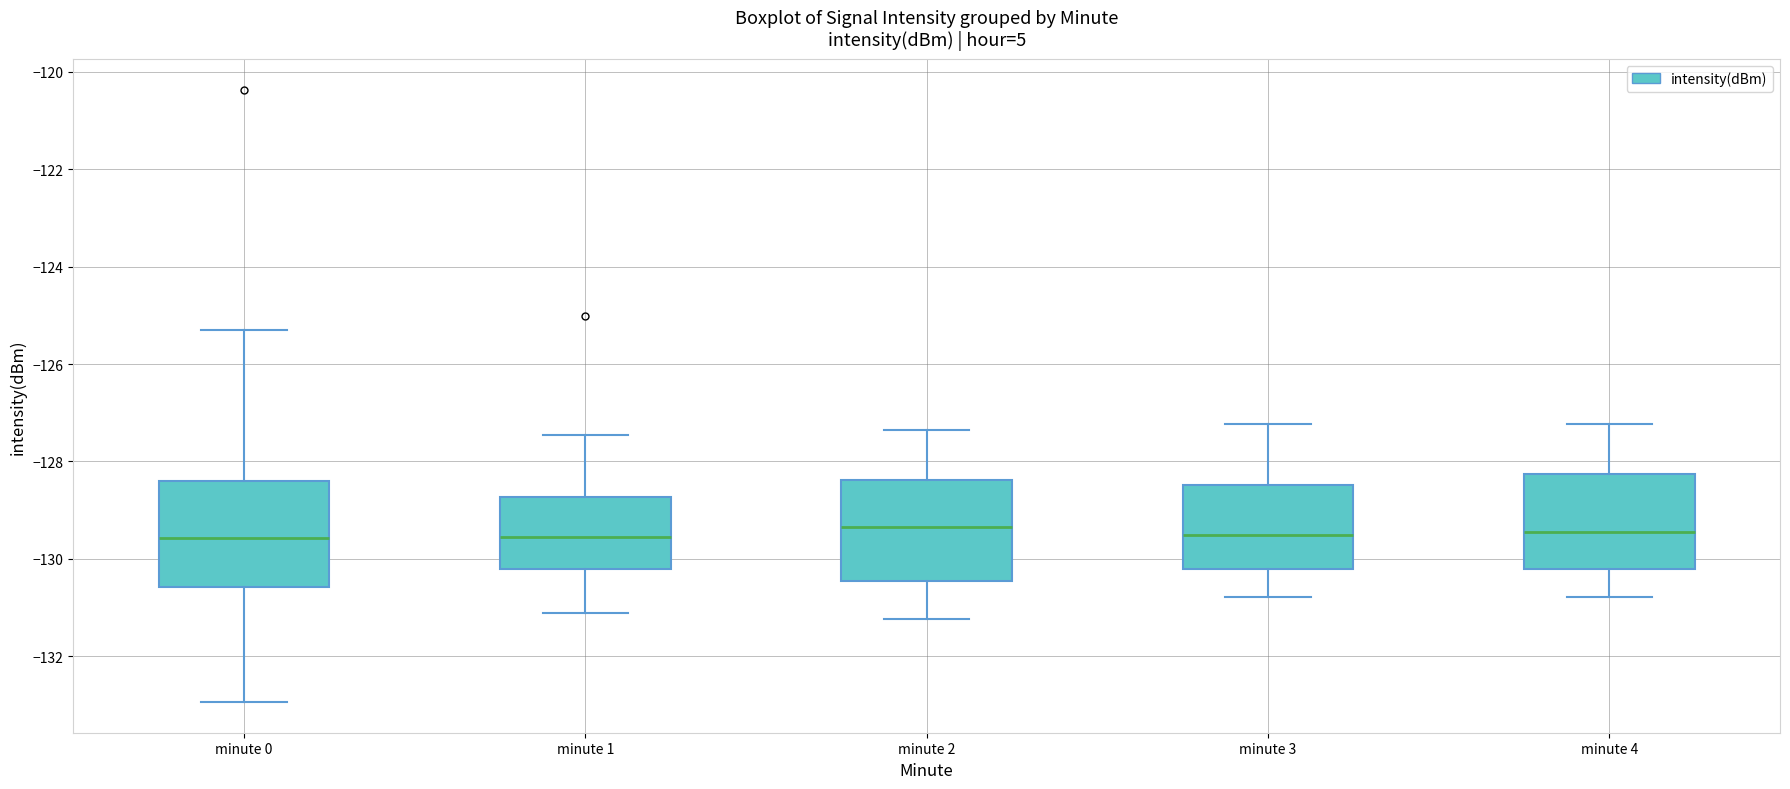

Reading left to right, transcribe this box plot: for each box, give where its median line is, the range the box spans, and where its two whiskers end, as read against the y-axis. The values are not printed on the chart, so give them approximately, as read against the axis.

minute 0: median -129.6, box -130.6 to -128.4, whiskers -133.0 to -125.2
minute 1: median -129.6, box -130.2 to -128.8, whiskers -131.2 to -127.4
minute 2: median -129.4, box -130.4 to -128.4, whiskers -131.2 to -127.4
minute 3: median -129.6, box -130.2 to -128.4, whiskers -130.8 to -127.2
minute 4: median -129.4, box -130.2 to -128.2, whiskers -130.8 to -127.2